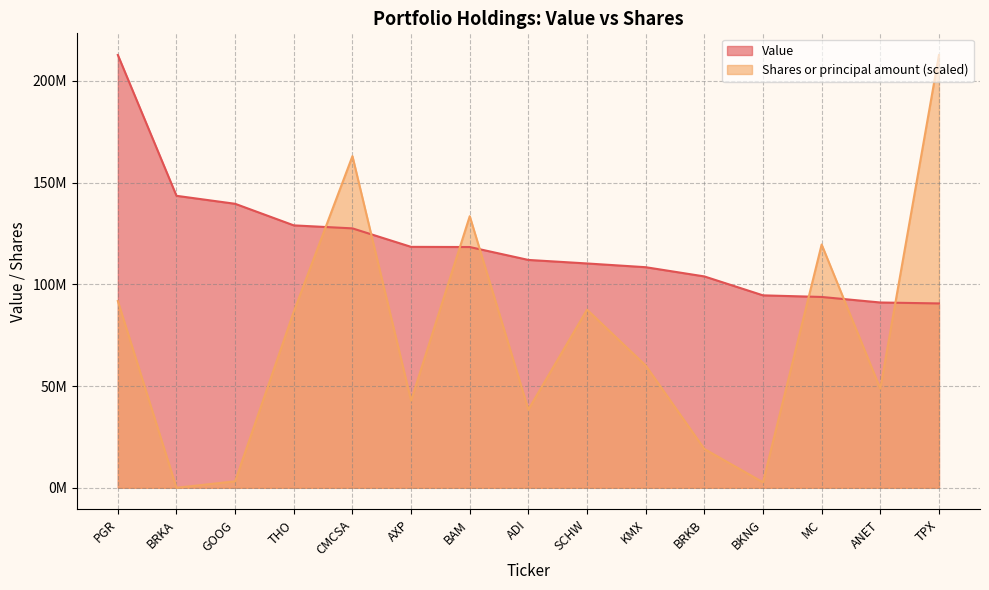

How many times do Value and Shares or principal amount cross each other?

7